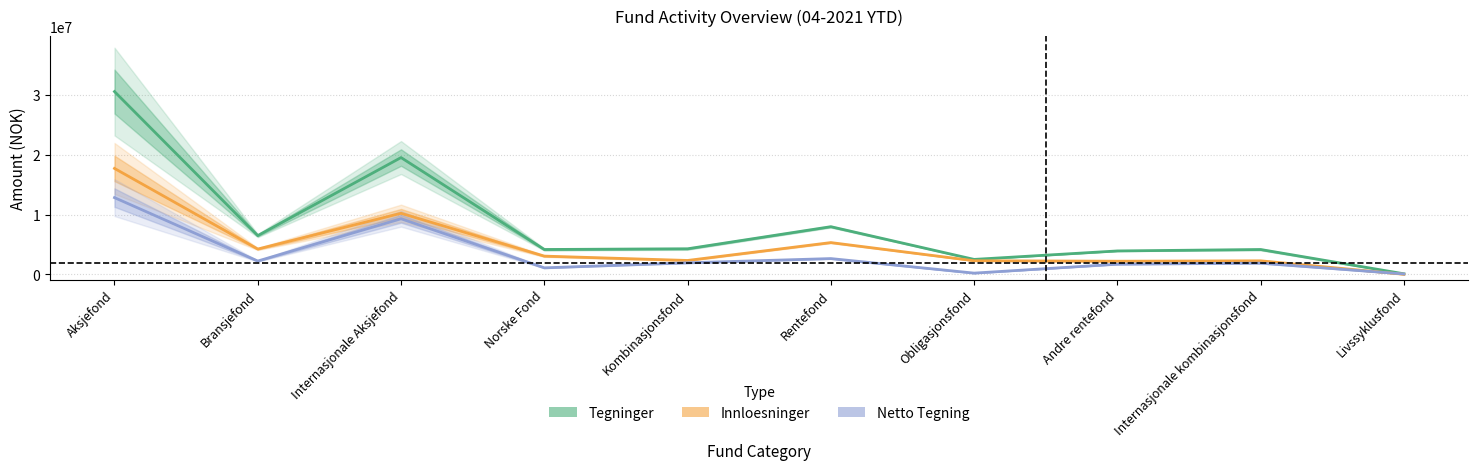

How many categories are shown in the chart?

10